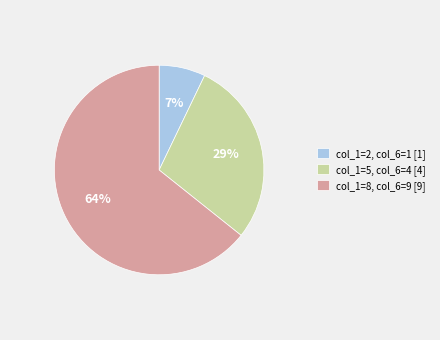

Which slice is the largest?

col_1=8, col_6=9 [9]